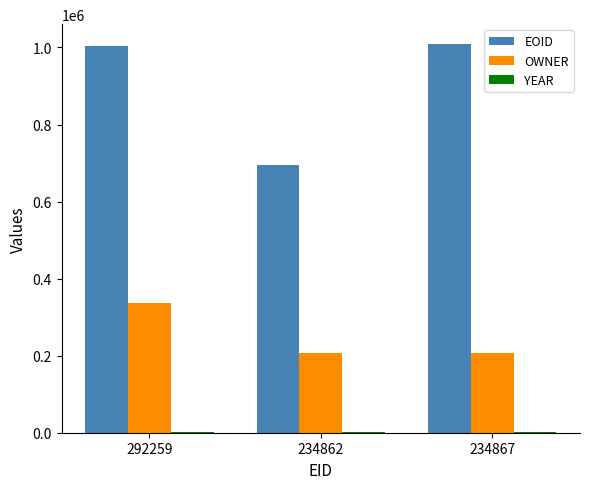

Which series has the largest range (max minus min)?

EOID